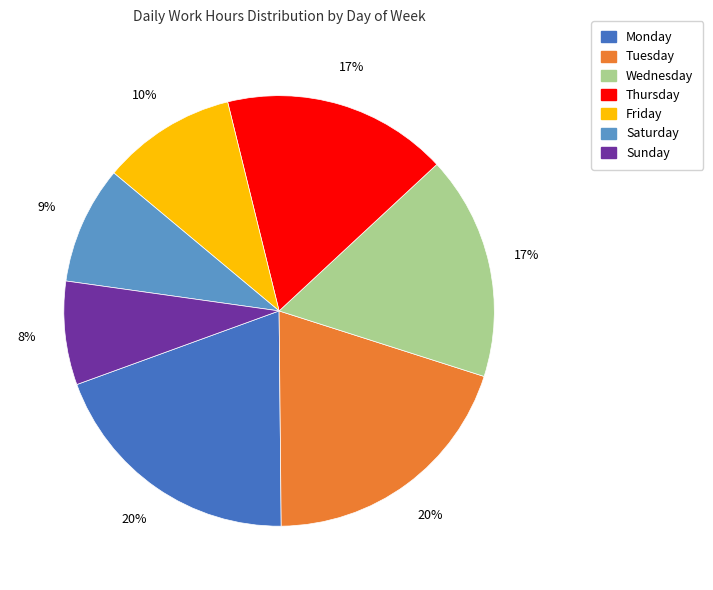

To the nearest percent, what is the average slice percentage?

14%